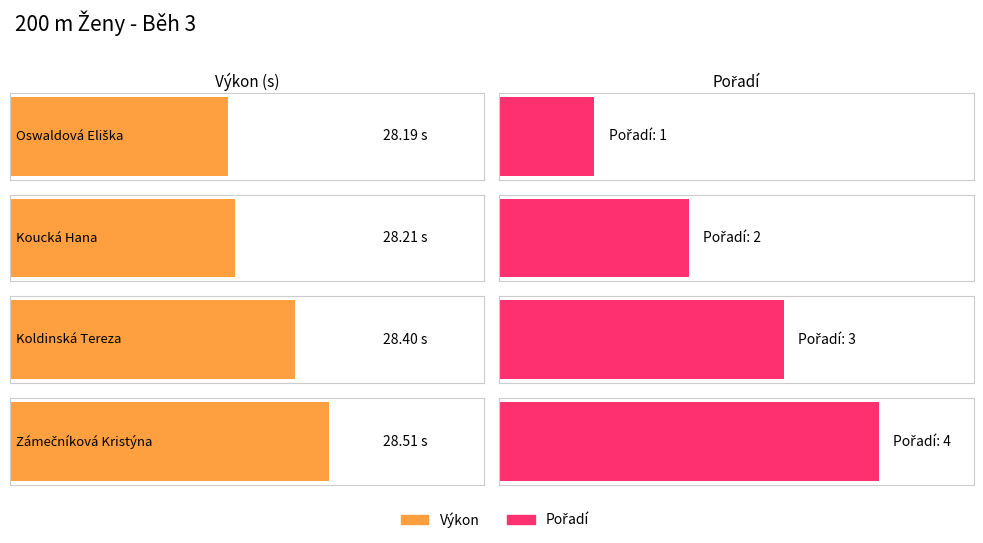

Are the bars horizontal?

Yes